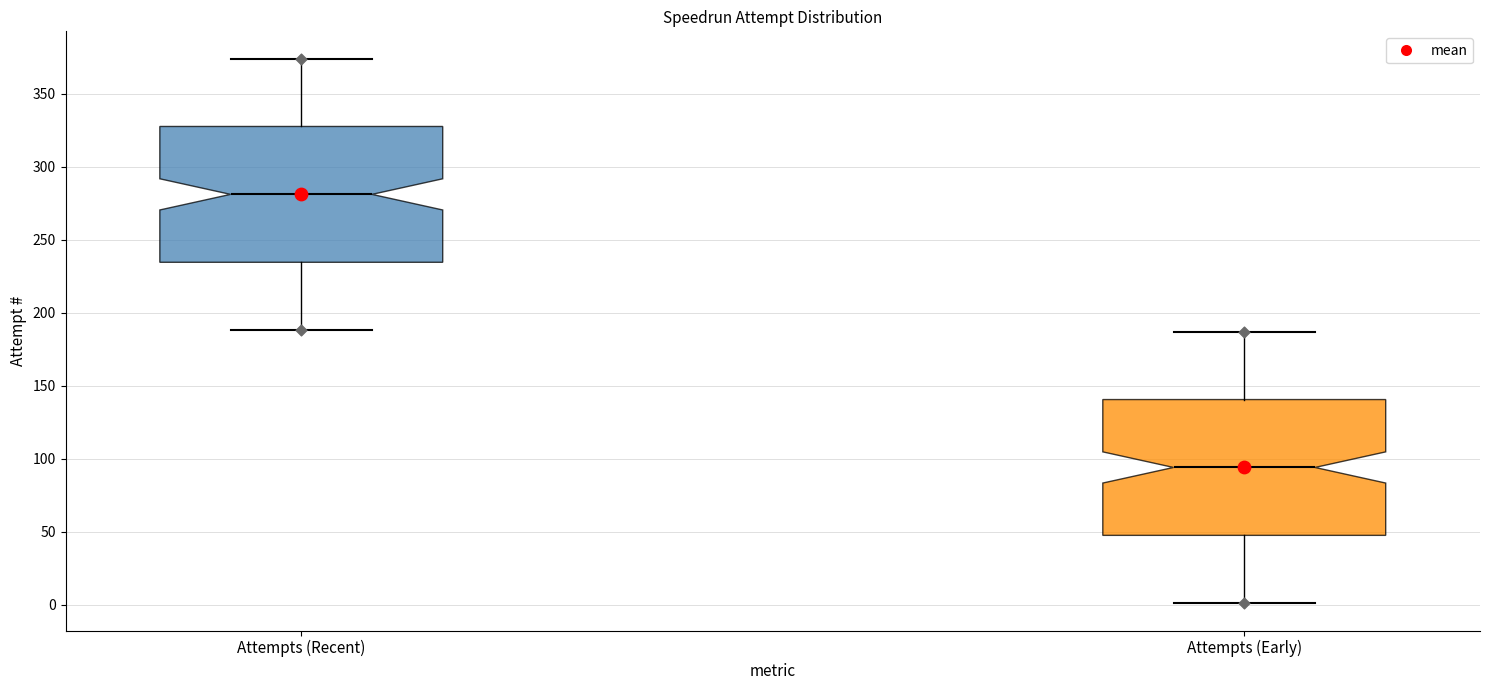

Reading left to right, read every box against the y-axis: the position of its median line, the range the box covers, and the ends of its whiskers. The values are not printed on the chart, so give them approximately, as read against the axis.

Attempts (Recent): median 280, box 235 to 330, whiskers 190 to 375
Attempts (Early): median 95, box 50 to 140, whiskers 0 to 185